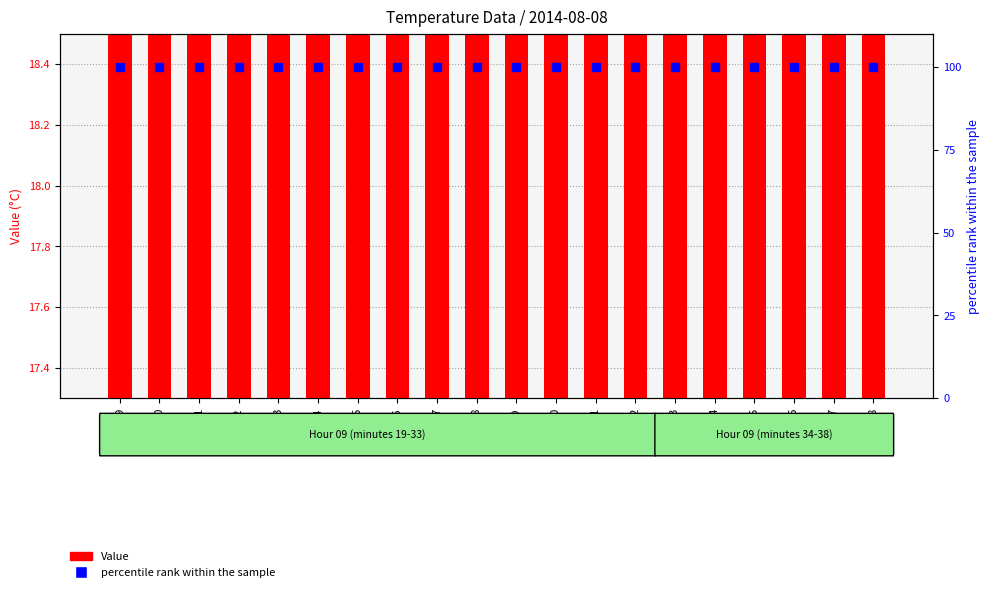

What is the minimum value for Value?

17.4